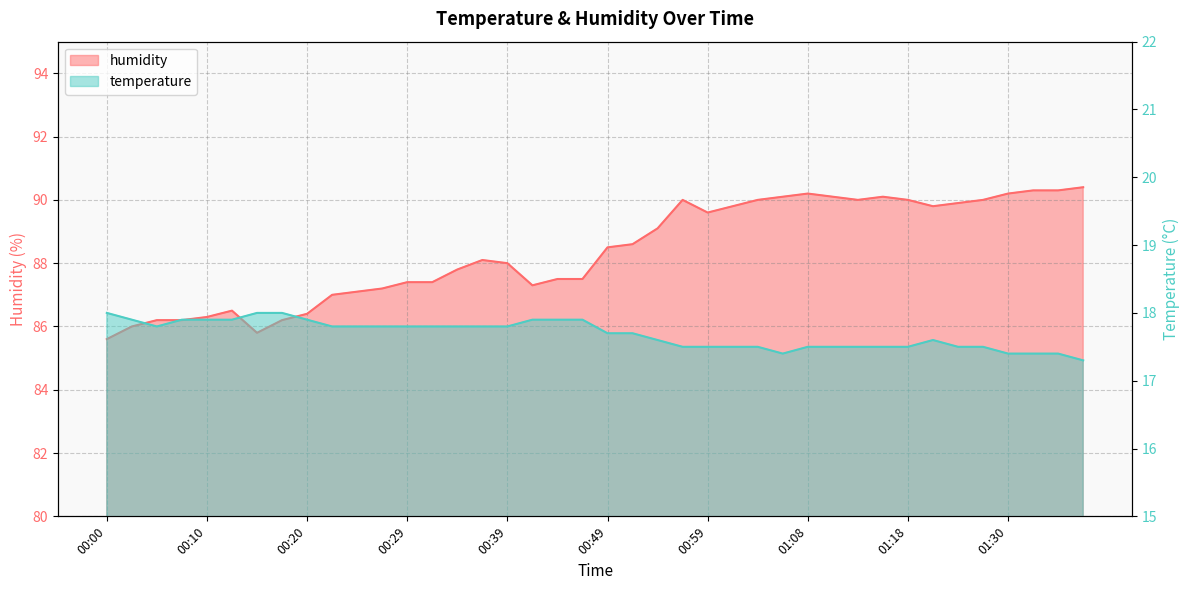

At how many categories does at least one series exceed 55?

40